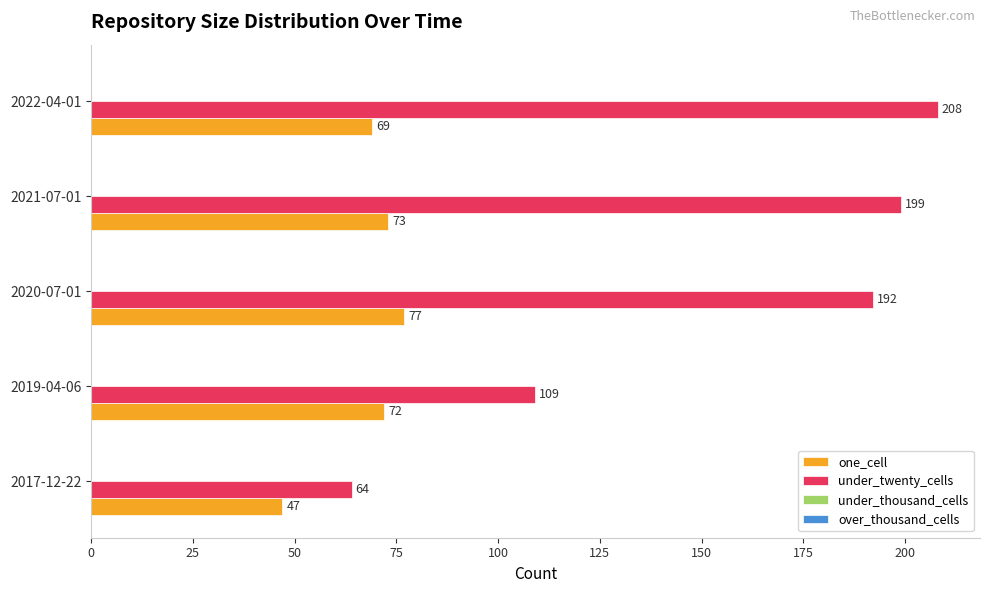

Which series changed the most between 2019-04-06 and 2020-07-01?

under_twenty_cells